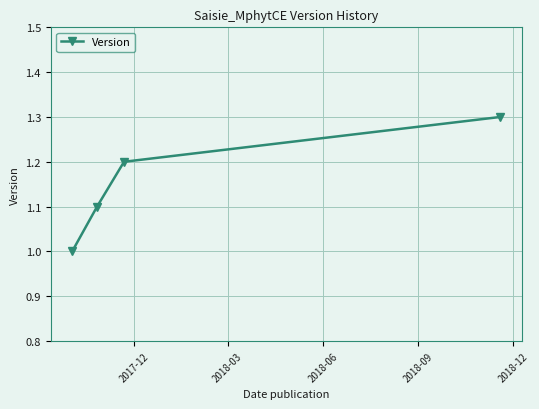

What is the value of the 3rd point from the left?

1.2